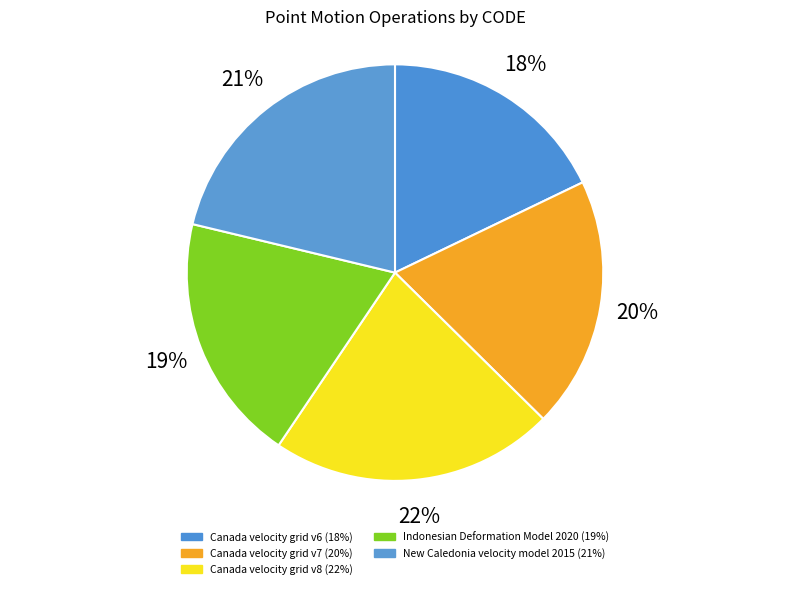

Count the number of slices in the pie.

5